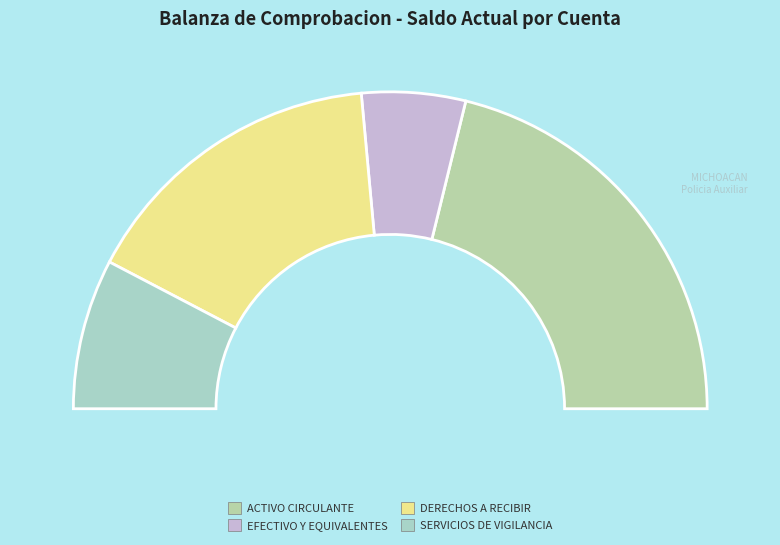

Is there any slice that represents more than half of the pie?

No